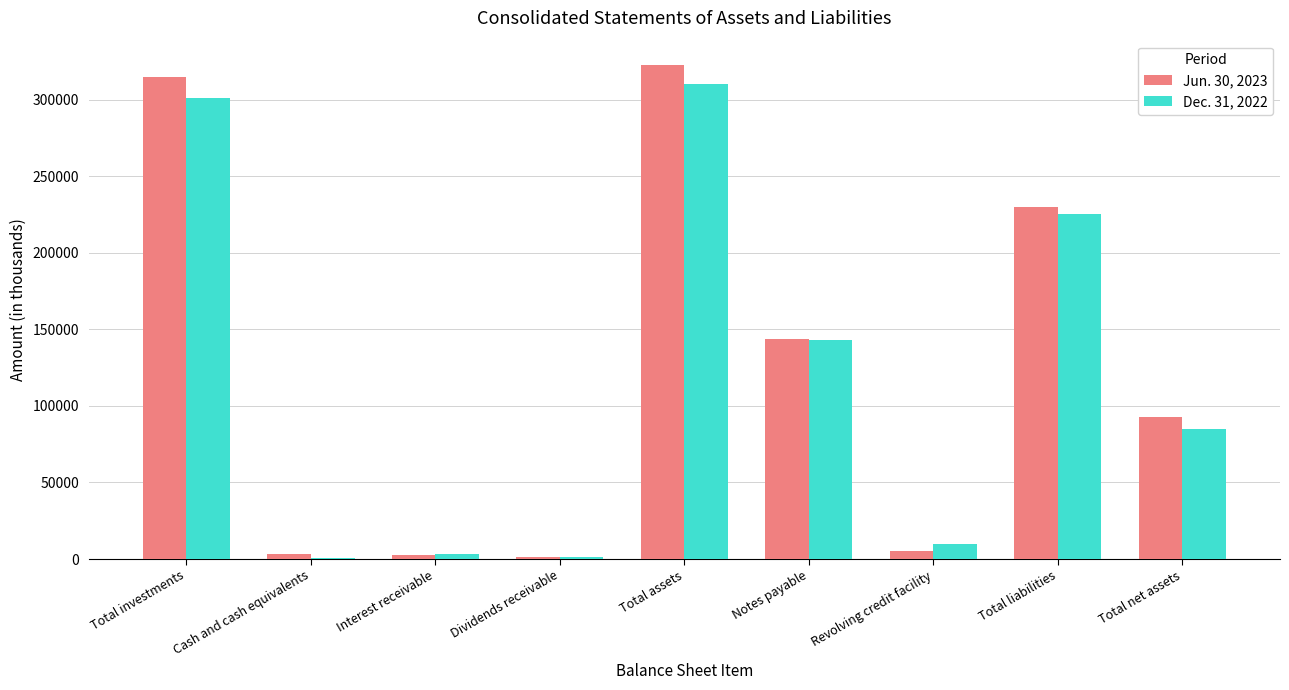

Count the number of data series in this chart.

2